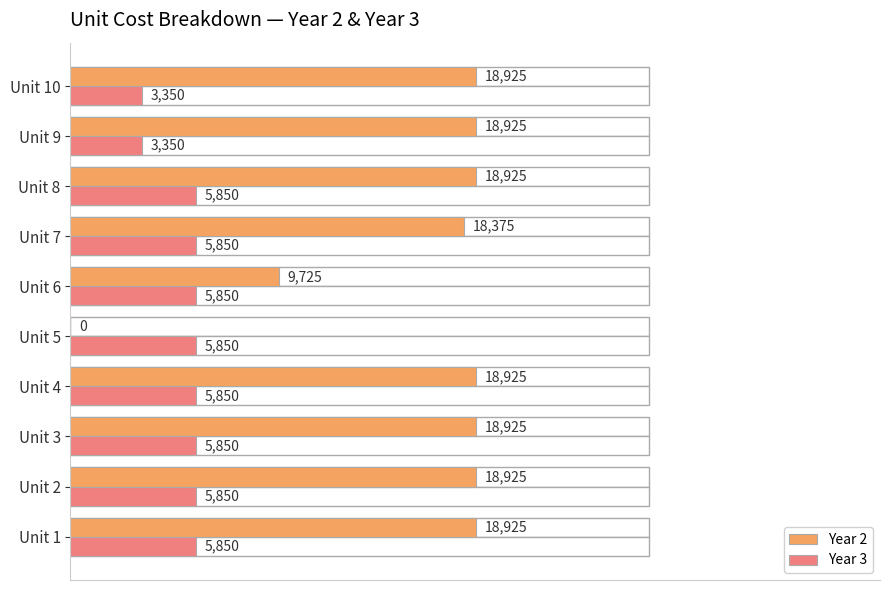

What are all the series names shown in the legend?

Year 2, Year 3